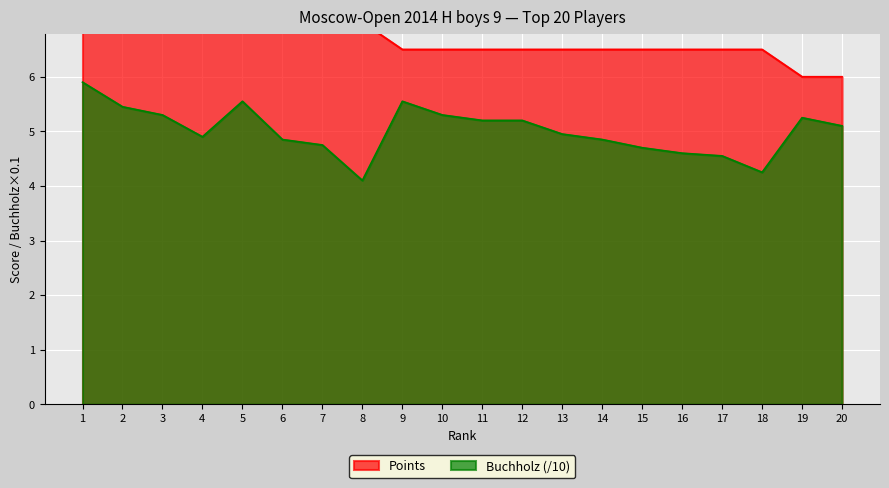

In Buchholz, how many points are lower than both neighbors (excluding endpoints)?

3